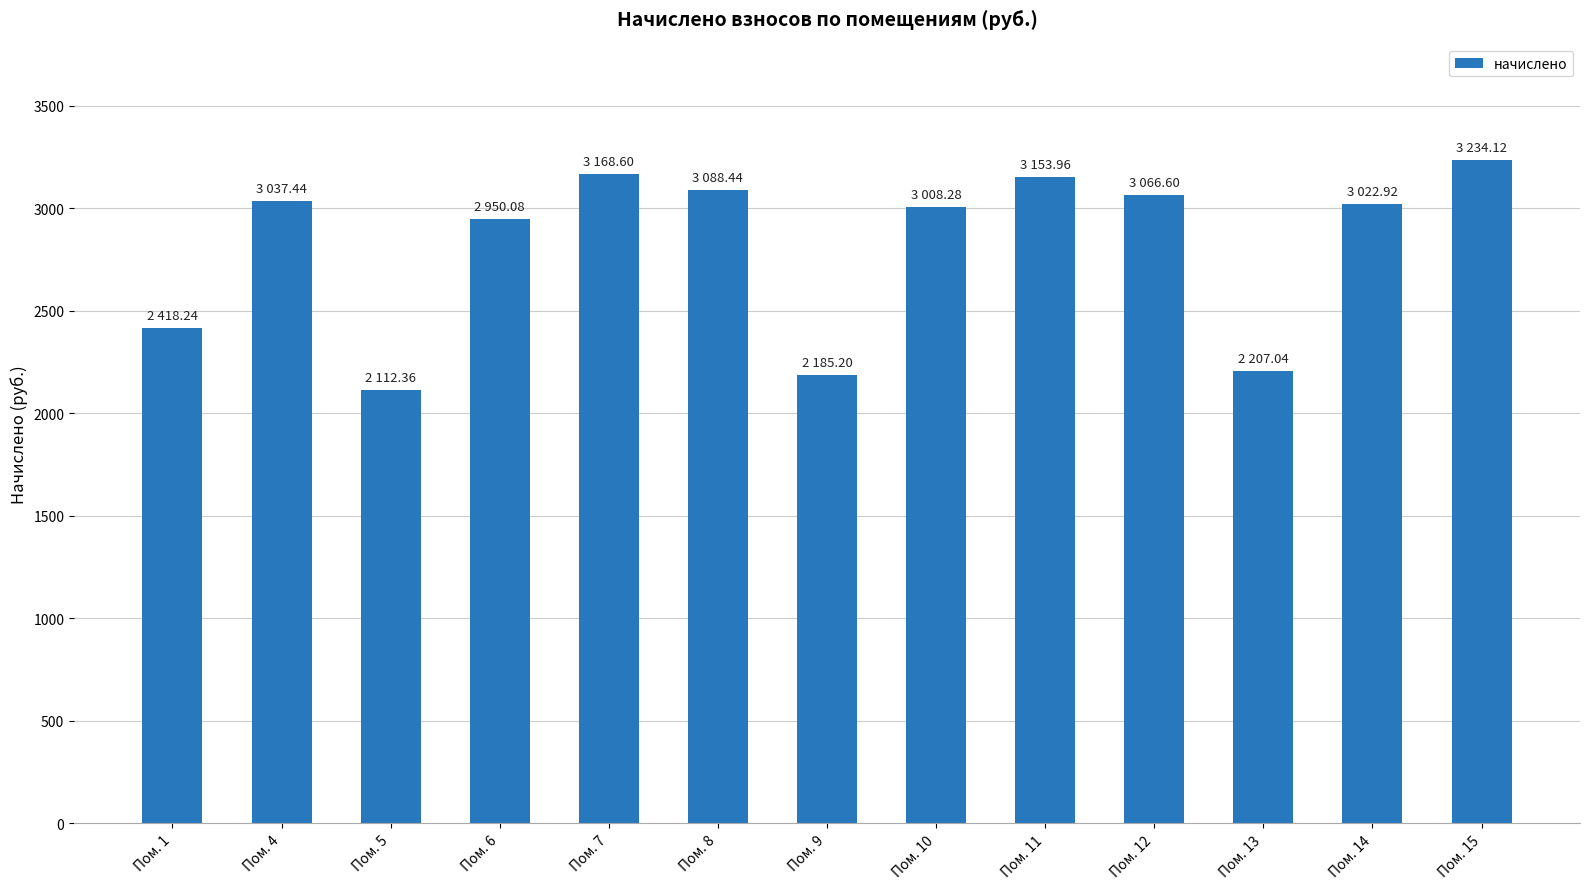

The chart shows a value of 5103.0 at Пом. 11. True or false?

False